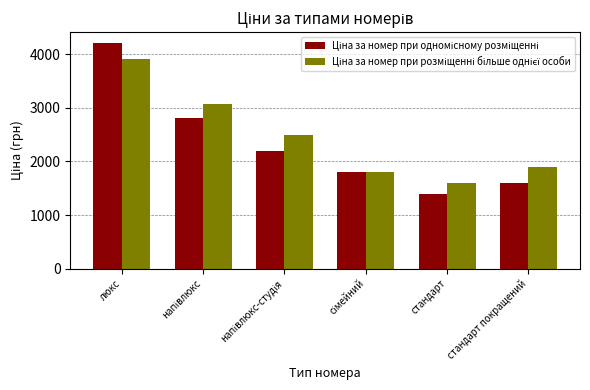

At which category does the chart reach its minimum across all series?

стандарт